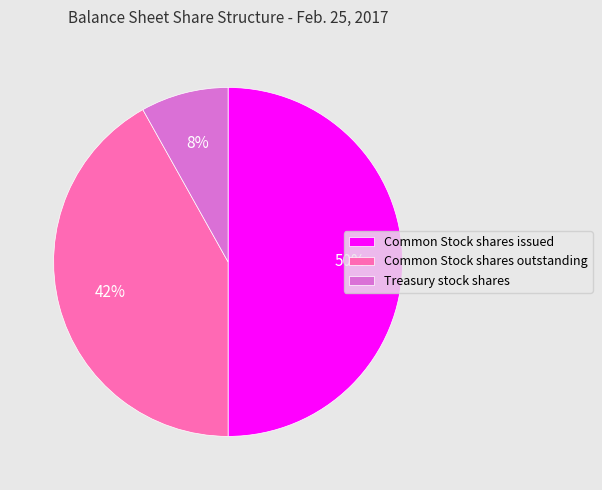

To the nearest percent, what is the difference between the largest and smallest slice percentages?

42%